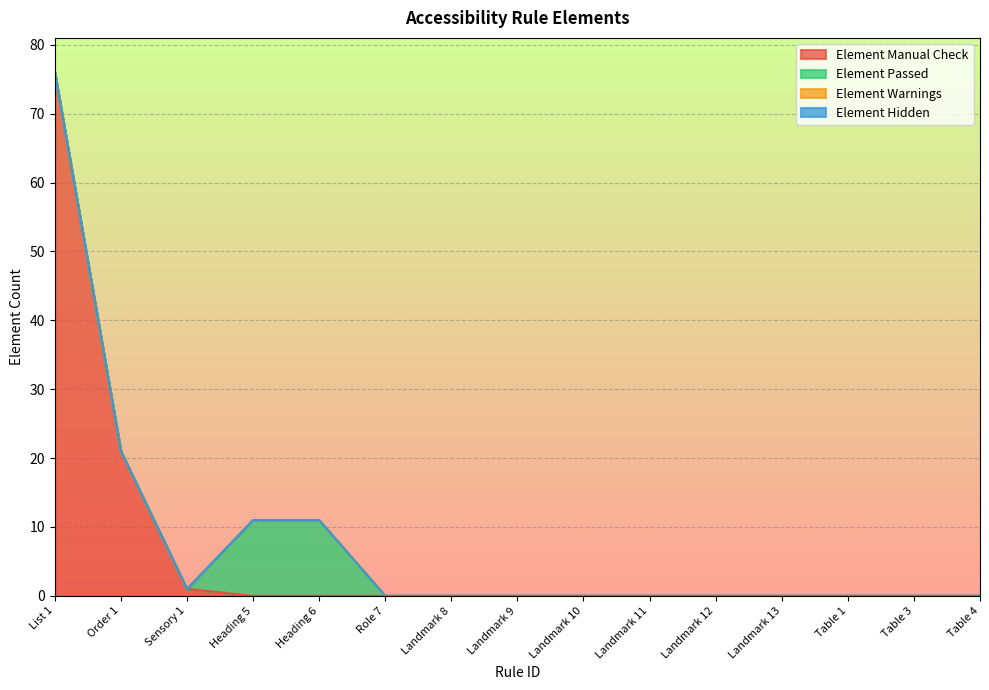

Between Heading 6 and Table 3, which series saw the biggest shift?

Element Passed